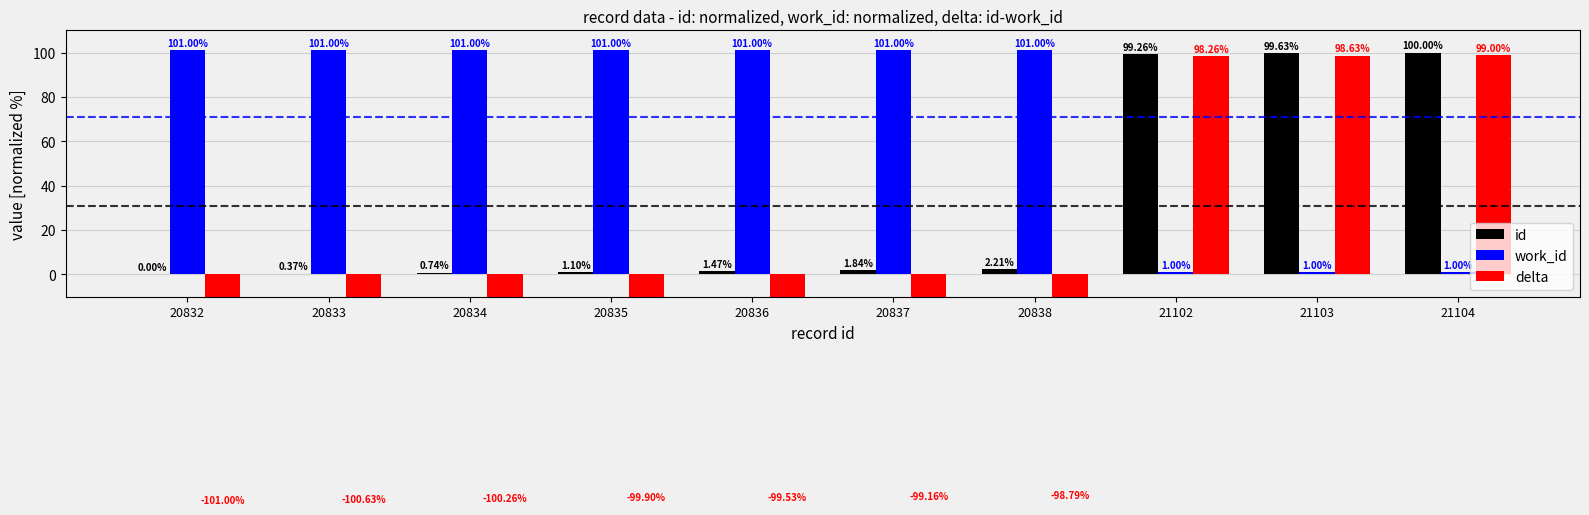

What is the value of the delta bar at the 9th from the left?

98.6